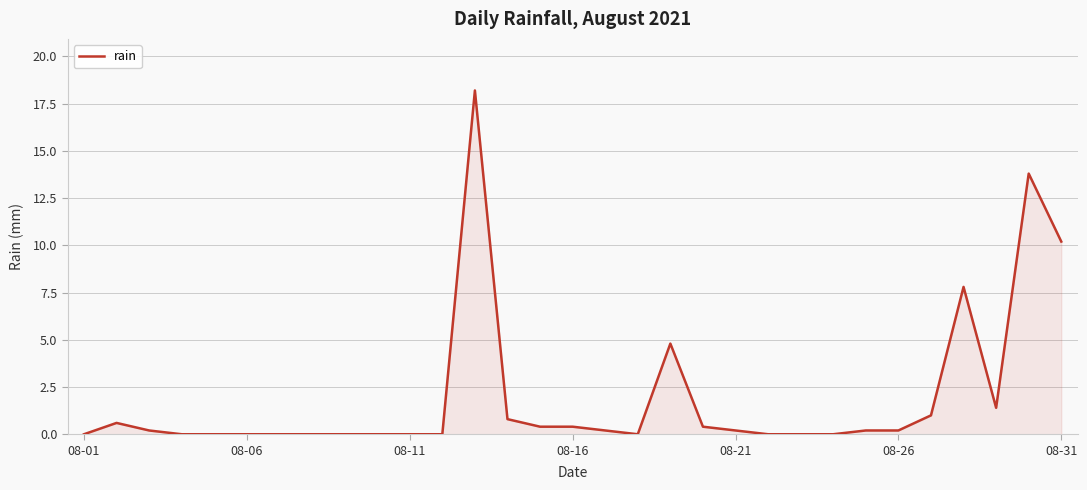

What is the difference between the maximum and minimum values?

18.2